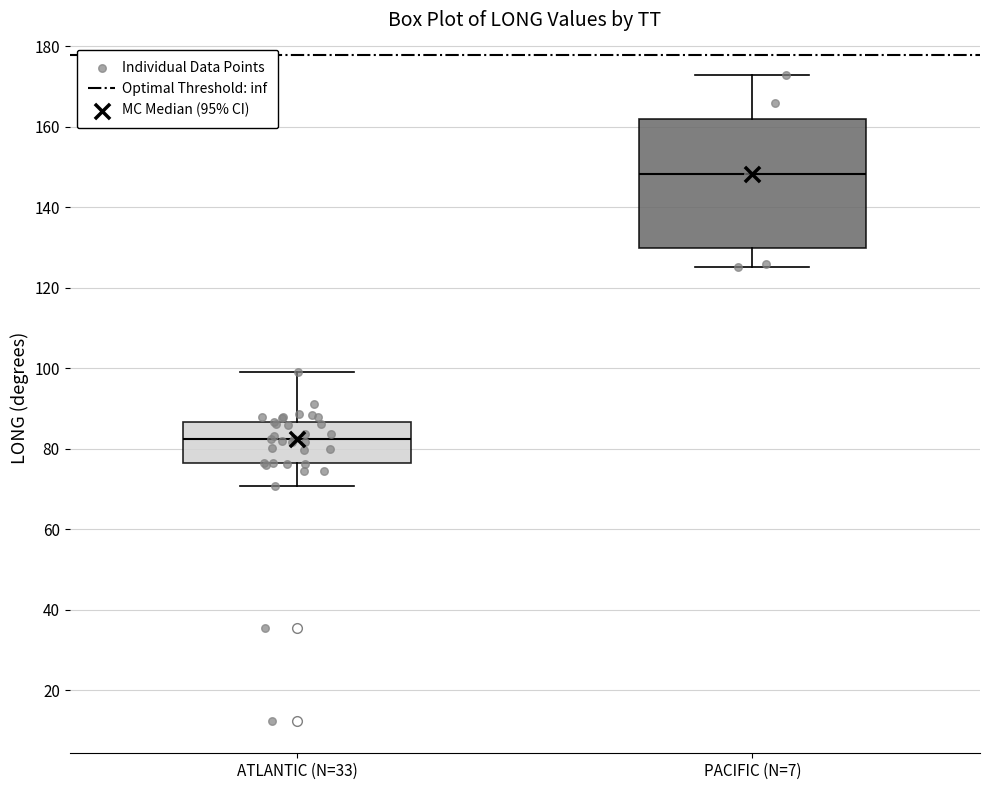

Which box has the highest median line?

PACIFIC (N=7)